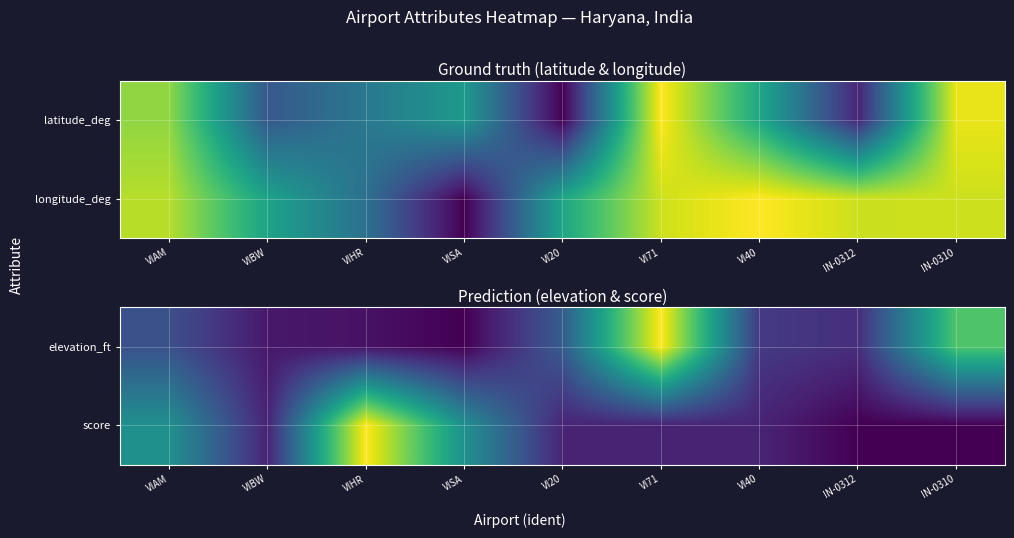

How many categories are shown in the chart?

9